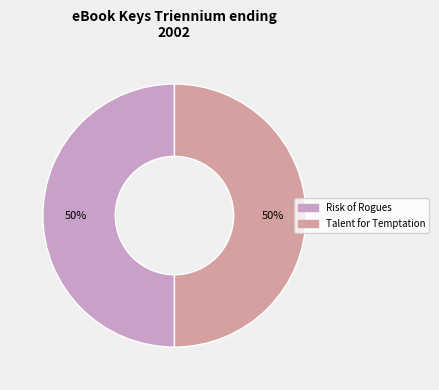

To the nearest percent, what is the combined percentage of Talent for Temptation and Risk of Rogues?

100%